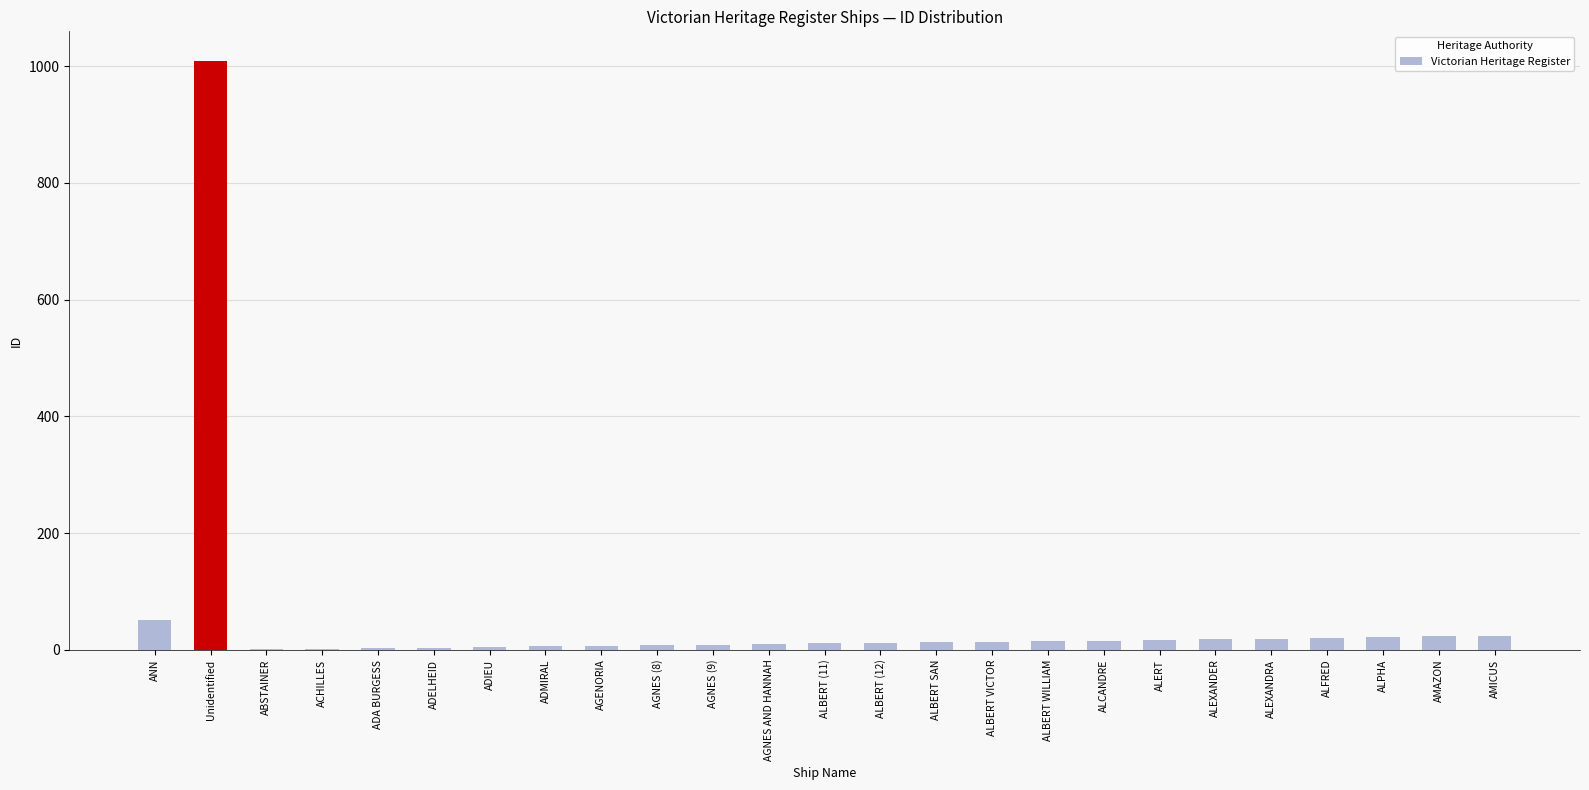

What is the sum of all values?

1339